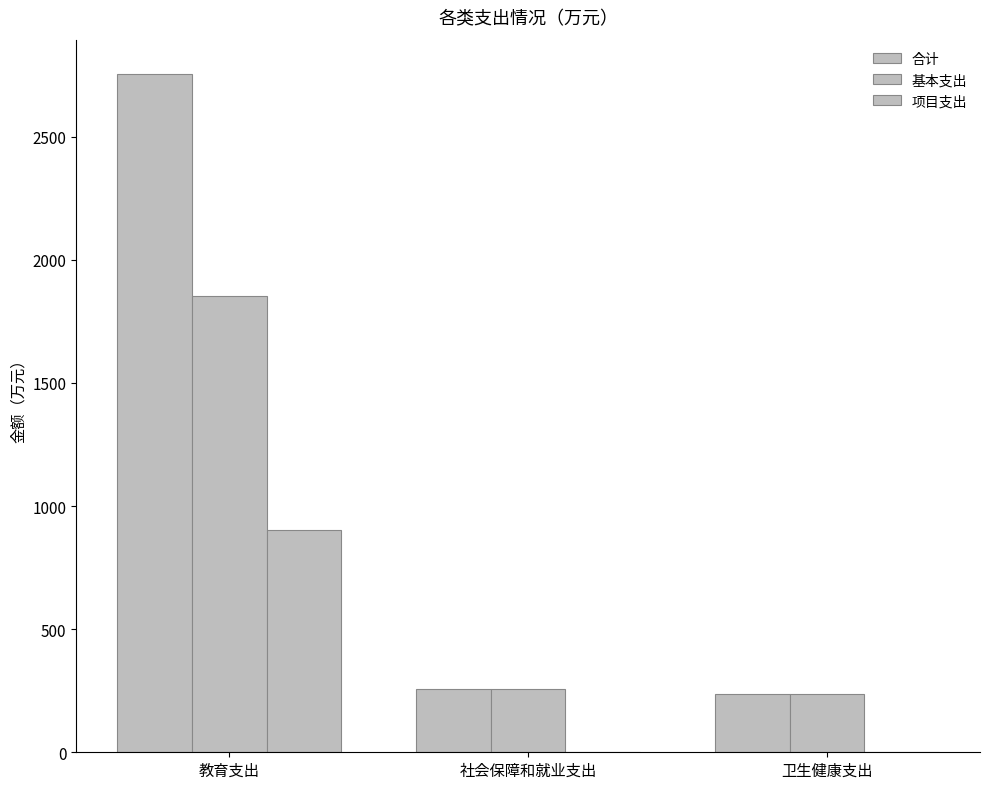

Which series has the widest spread of values?

合计